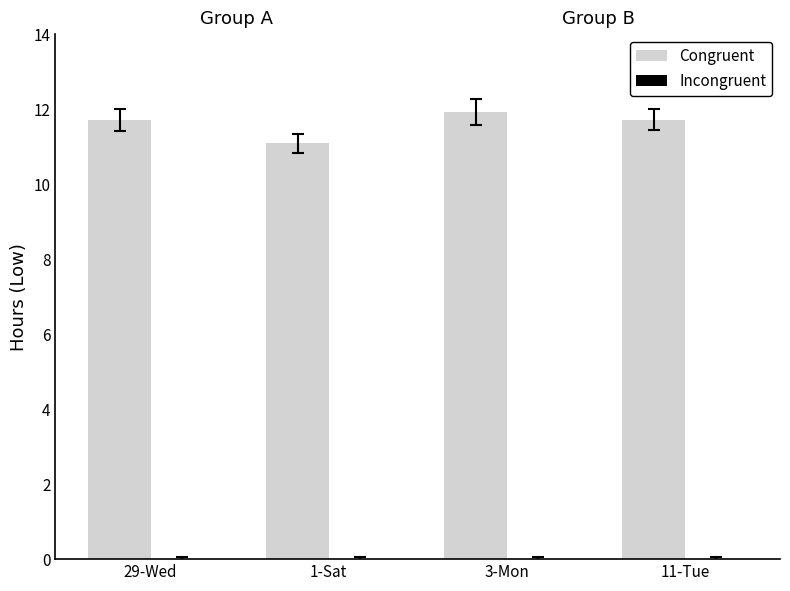

The chart shows a value of 11.9 at 3-Mon. True or false?

True